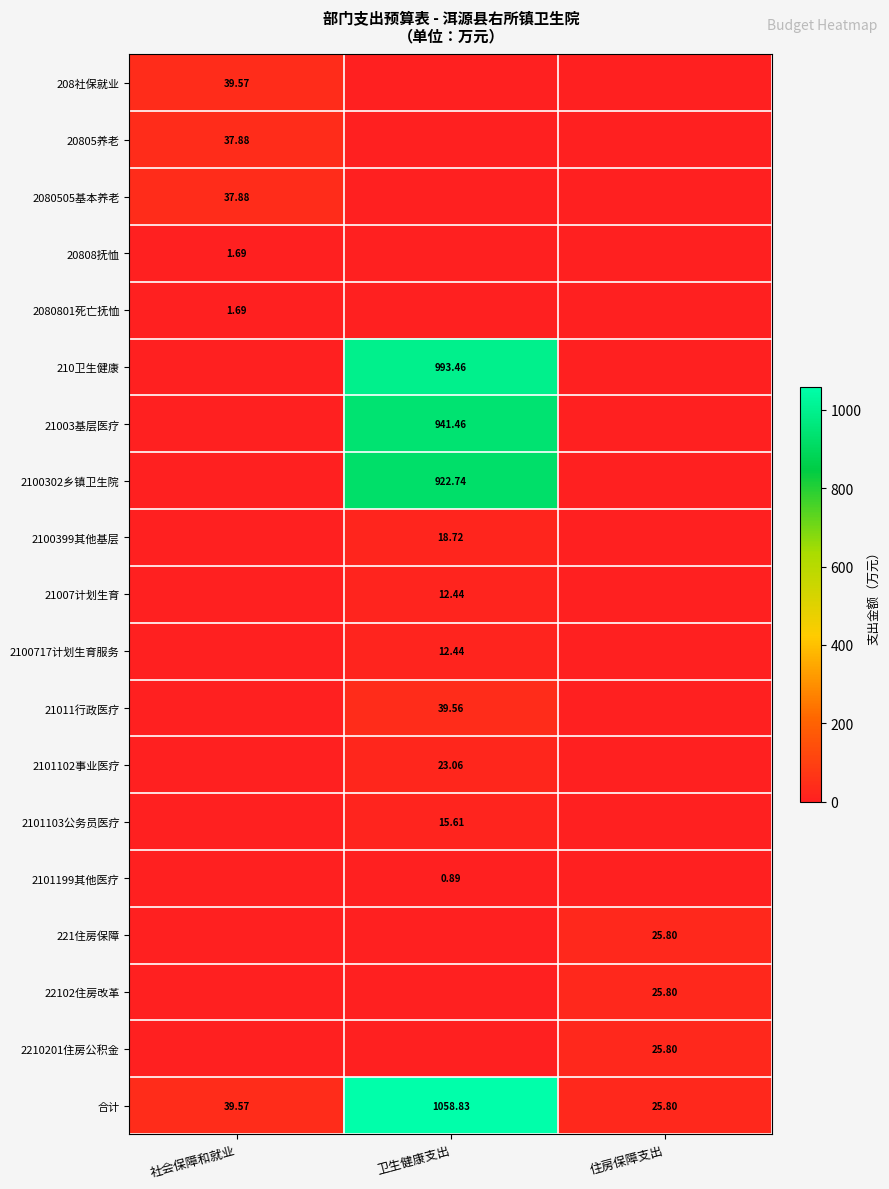

Between 卫生健康支出 and 住房保障支出, which series saw the biggest shift?

合计